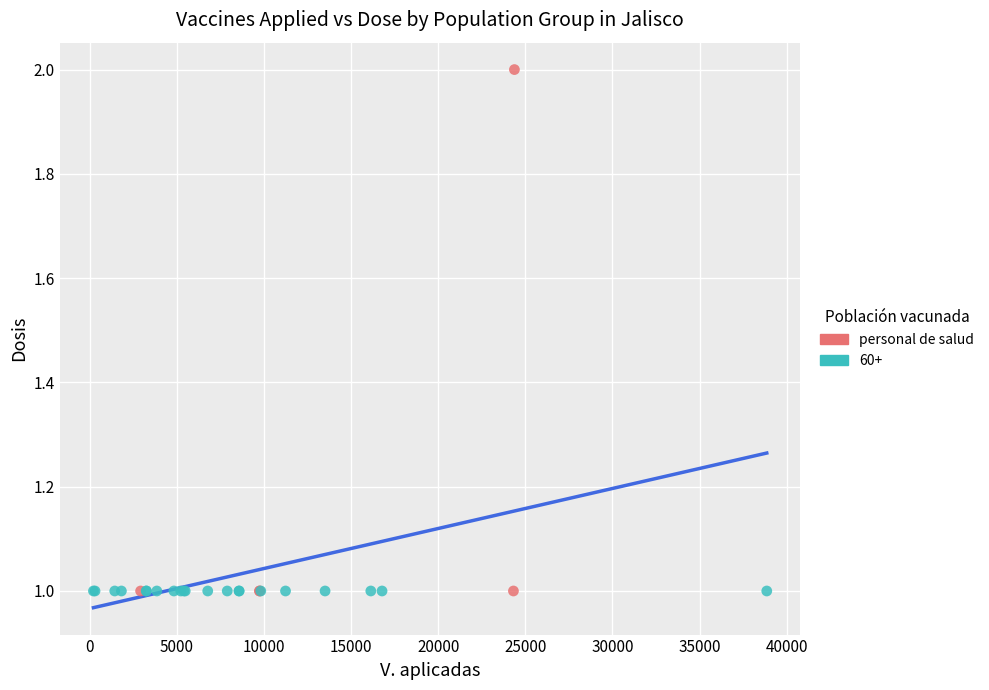

Which series contains the highest Y value?

personal de salud